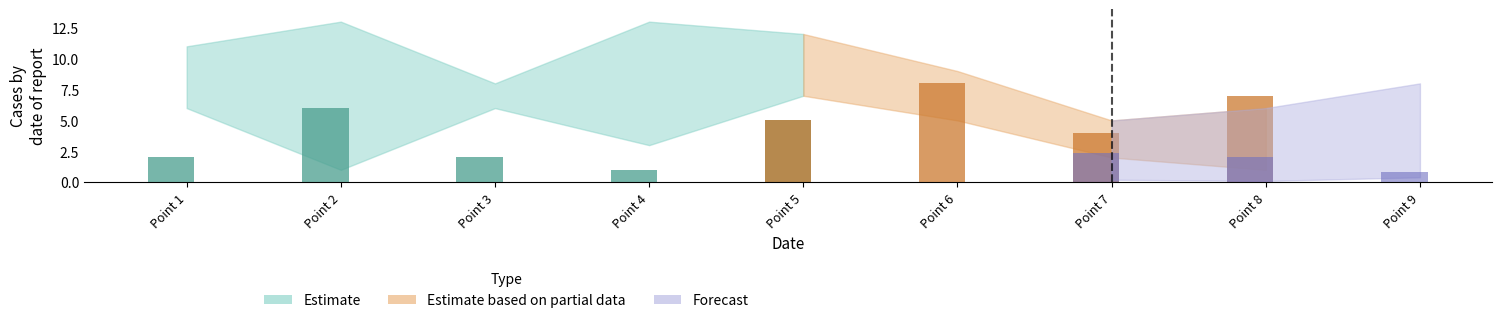

How many groups of bars are there?

9